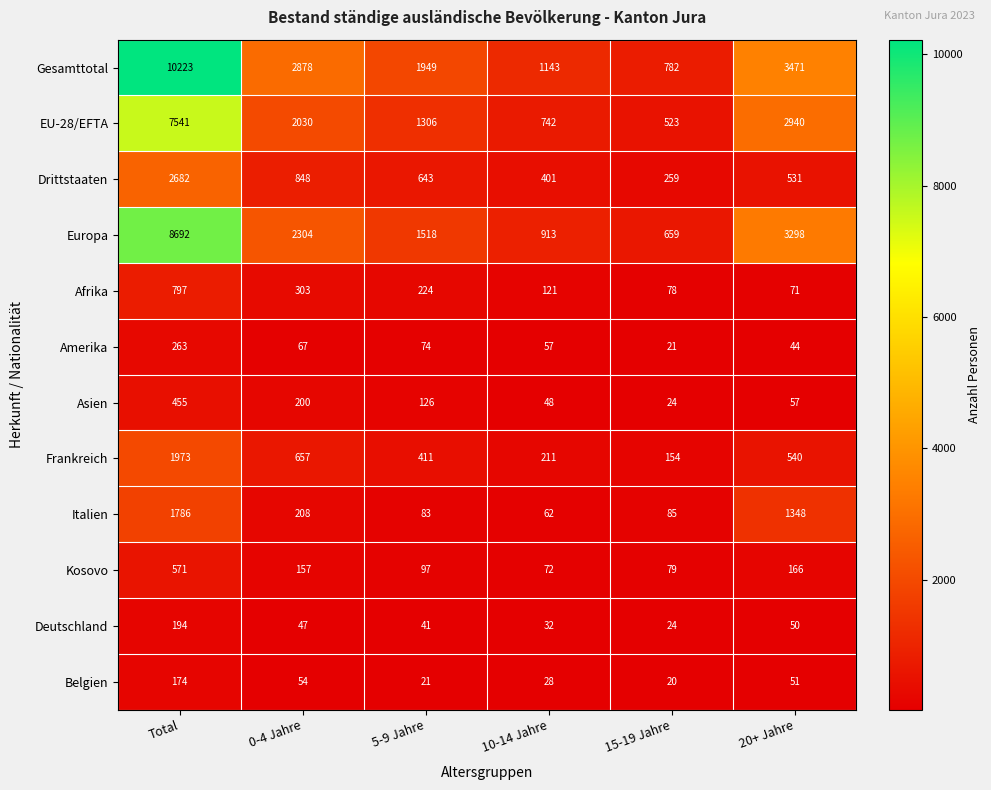

How many data points does each series have?

6